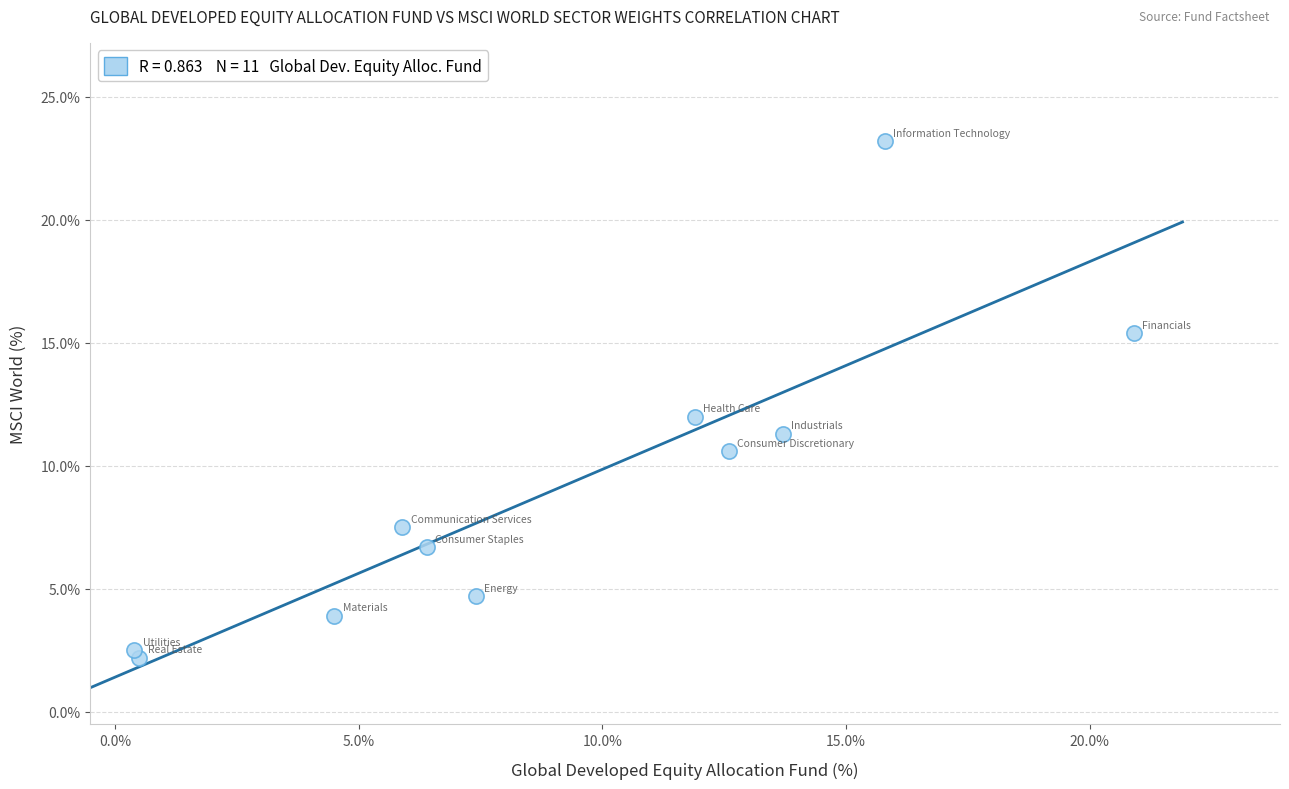

What is the range of Y values (max minus min)?

21.0